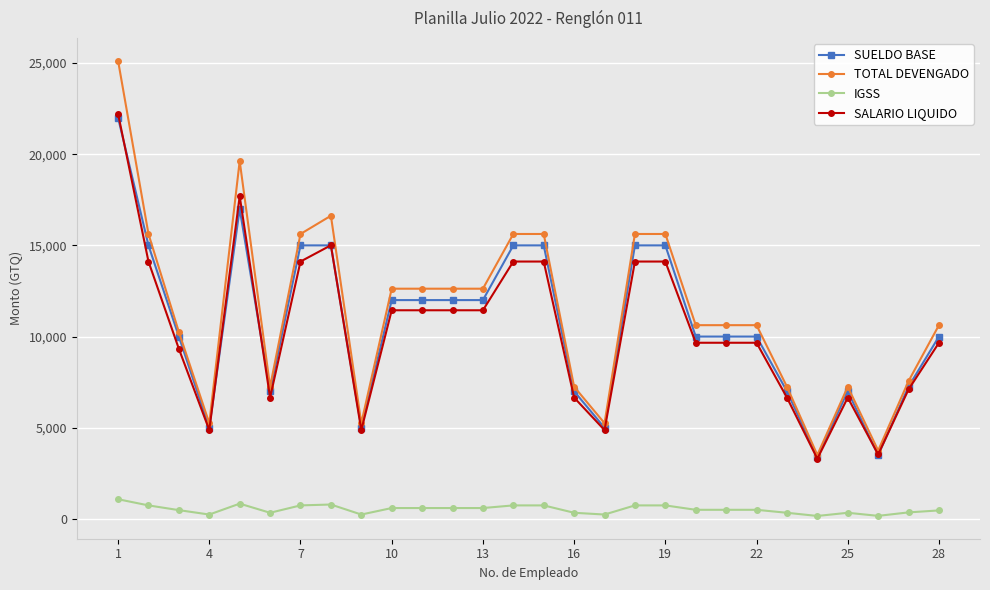

What is the greatest value displayed?

25125.0